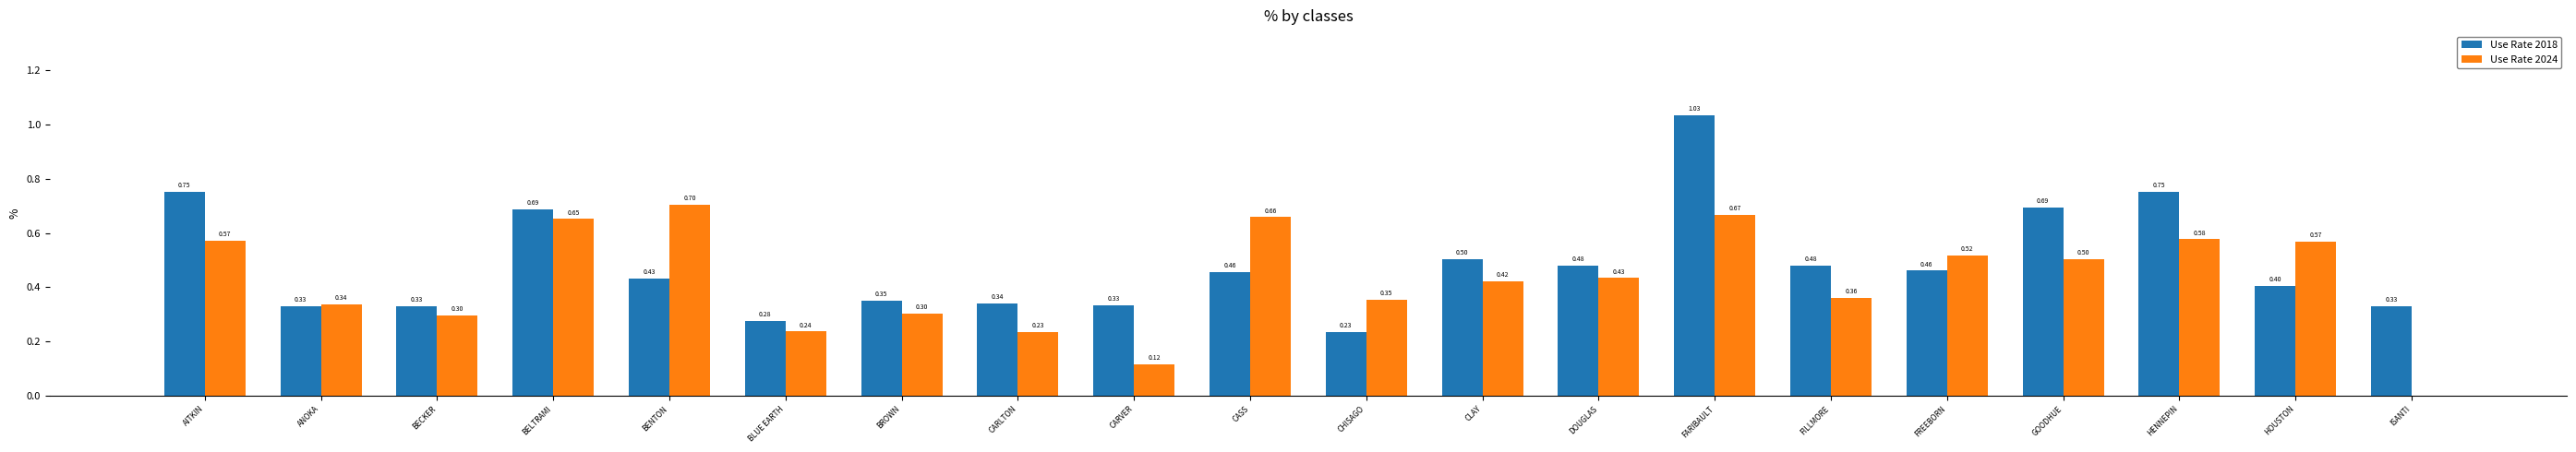

At which label is Use Rate 2018 closest to 0?

CHISAGO